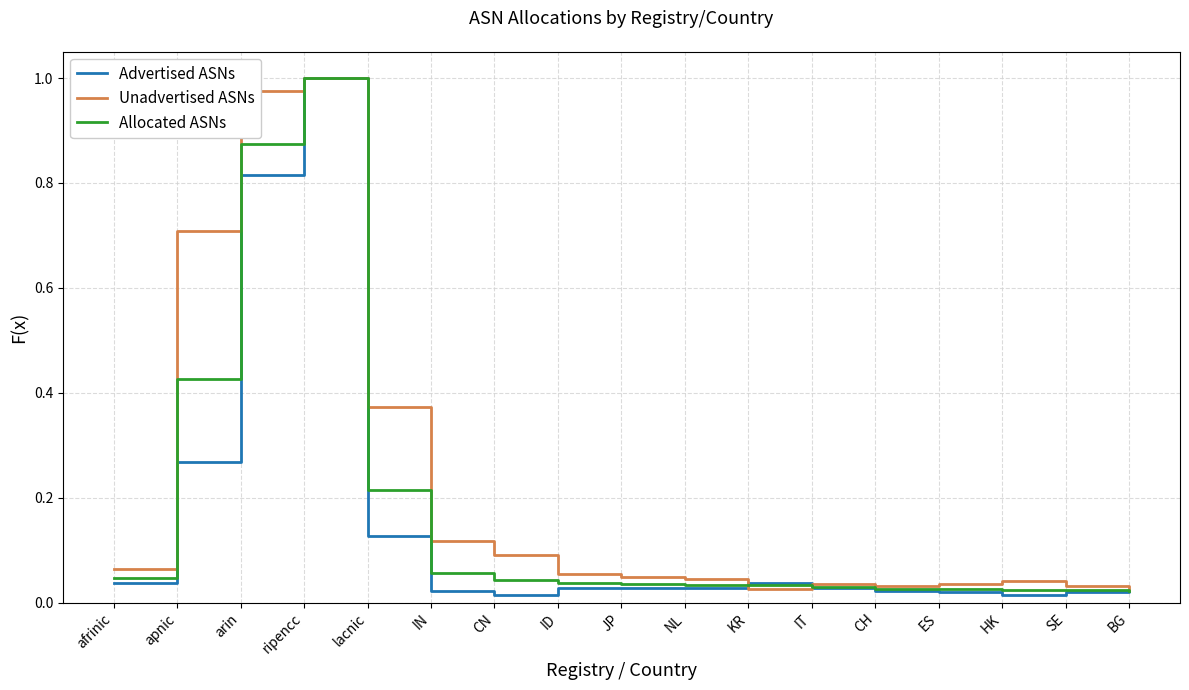

At which category is the sum across all series the highest?

ripencc